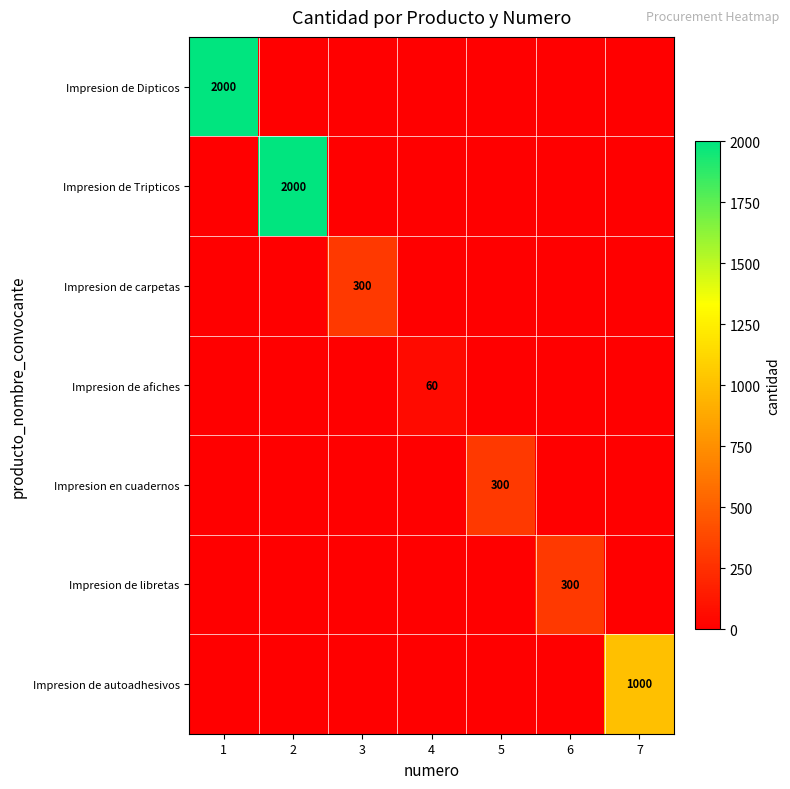

What is the difference between the highest and lowest values at 4?

60